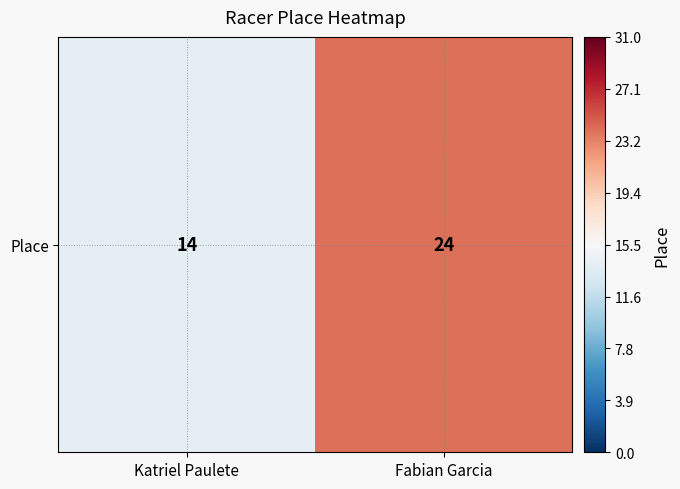

What is the average value?

19